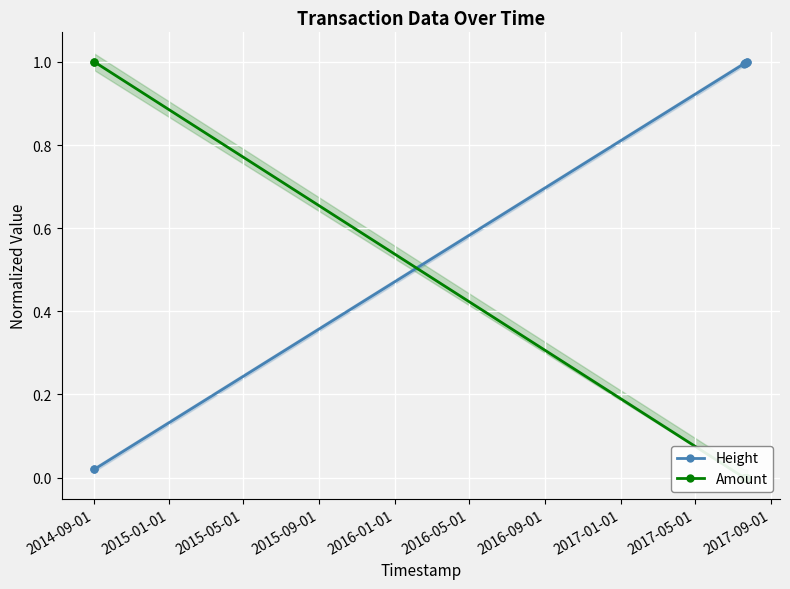

Rank the series by their average value, from highest to lowest.

Height, Amount